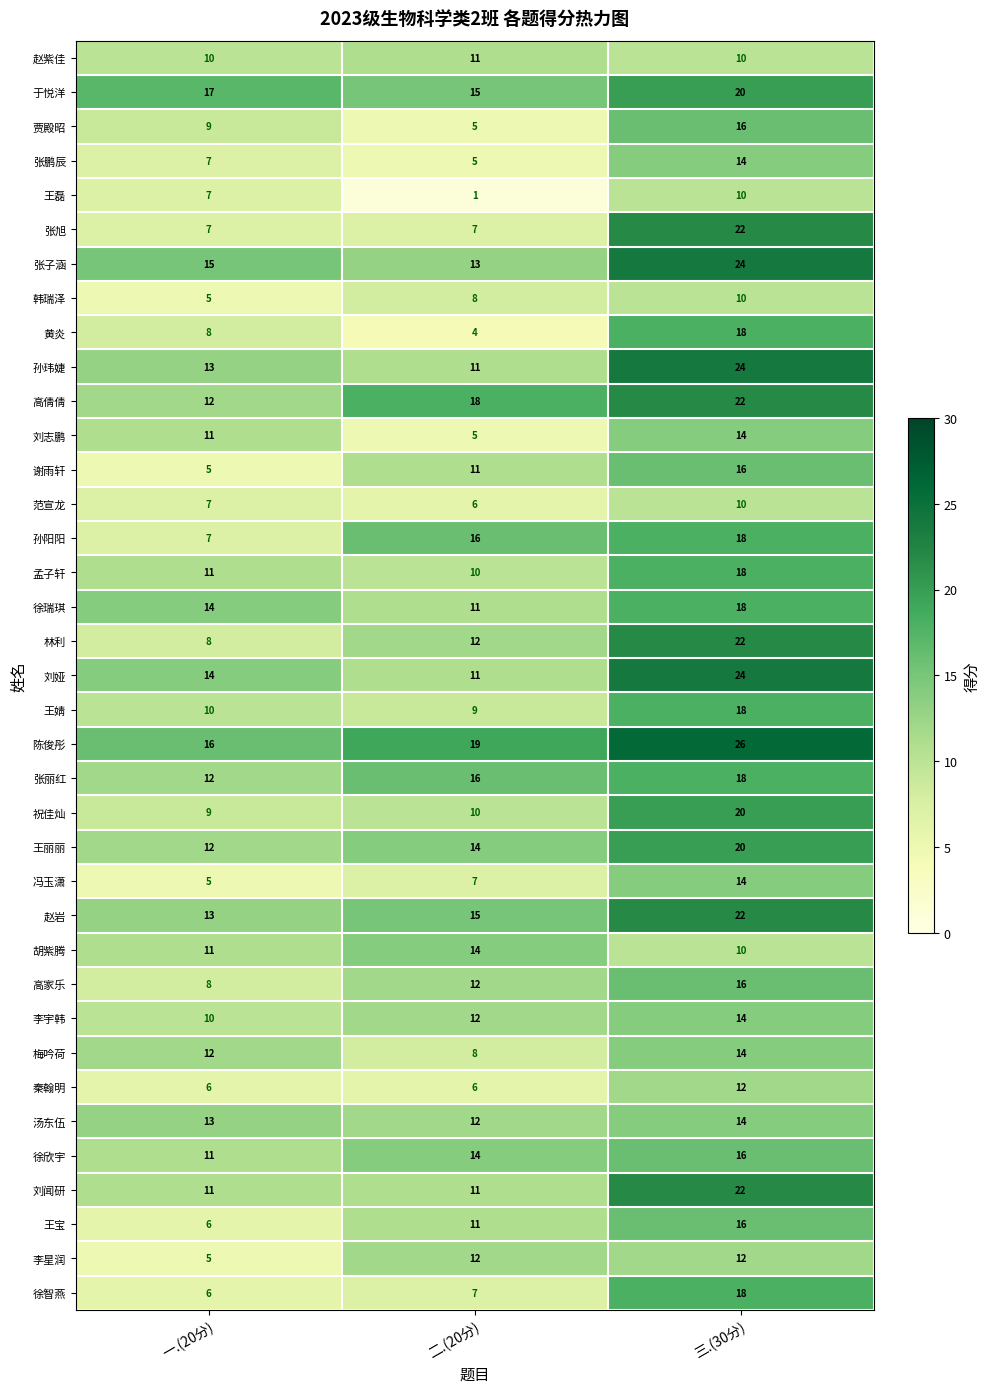

What is the difference between the maximum and minimum values in the 王婧 series?

9